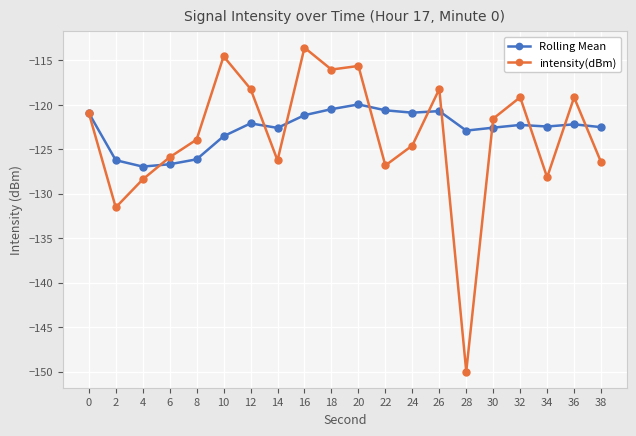

What is the average value of the intensity(dBm) series?

-123.4